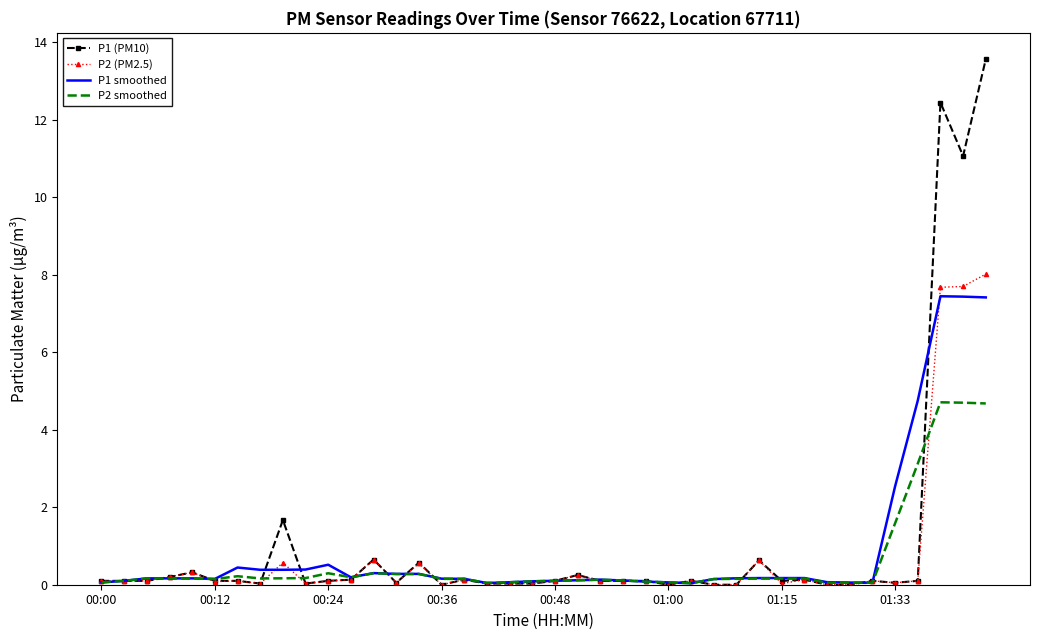

List the series in order of their peak value, lowest first.

P2 smoothed, P1 smoothed, P2 (PM2.5), P1 (PM10)